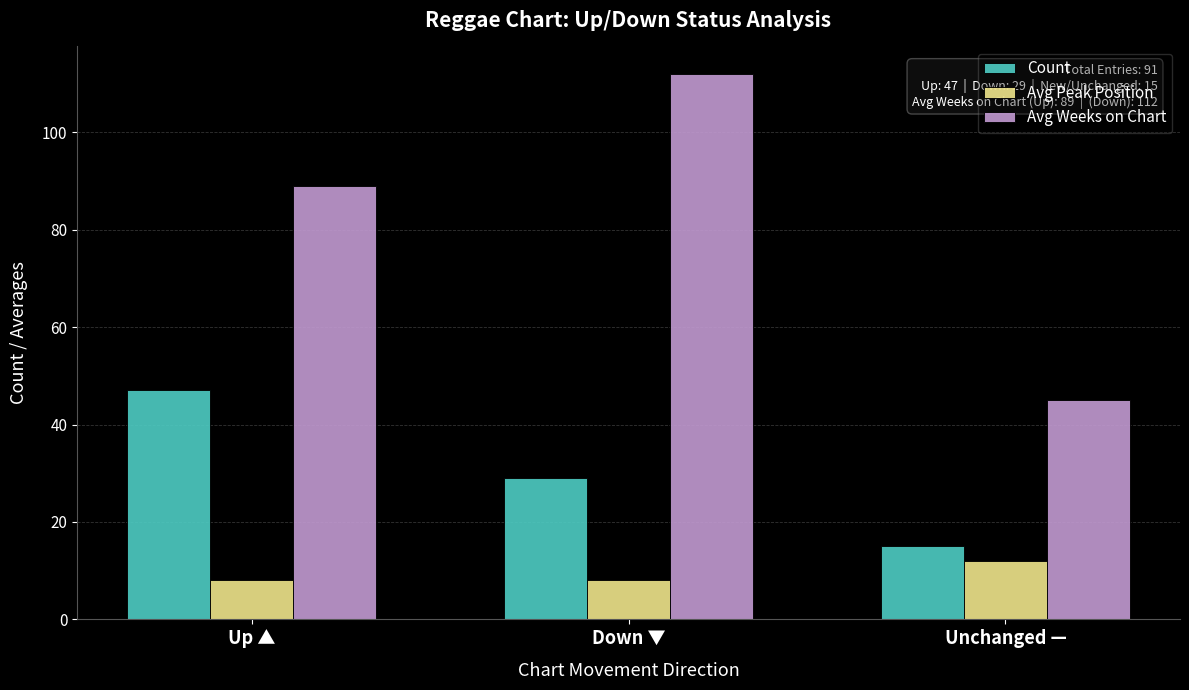

How many bars are there in each group?

3